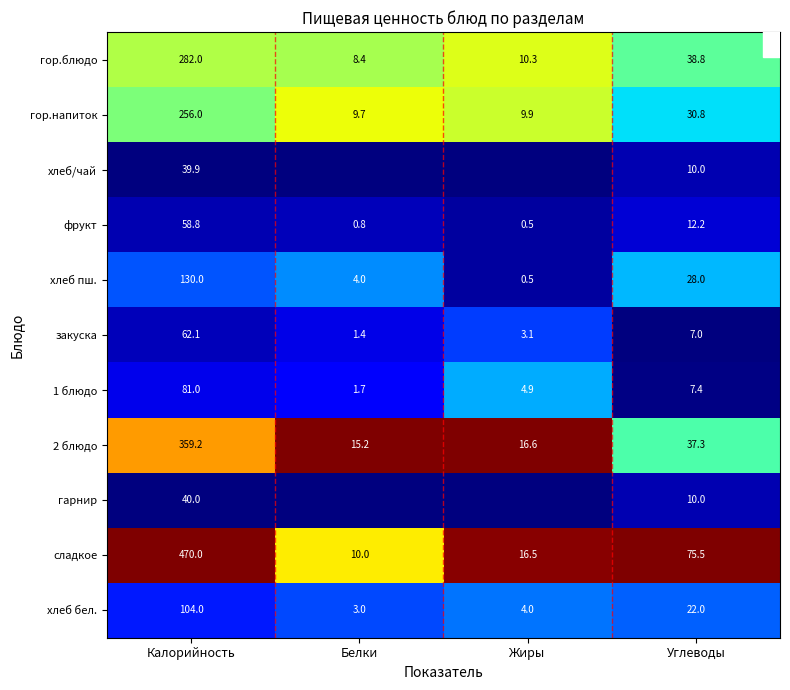

At Калорийность, list the series in order from smallest to largest.

хлеб/чай, гарнир, фрукт, закуска, 1 блюдо, хлеб бел., хлеб пш., гор.напиток, гор.блюдо, 2 блюдо, сладкое